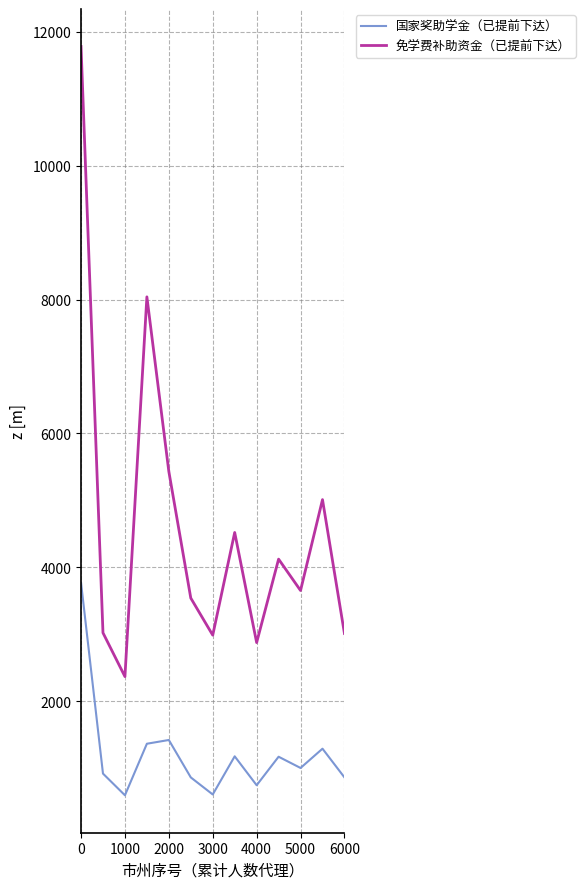

True or false: 国家奖助学金（已提前下达） and 免学费补助资金（已提前下达） cross at least once.

False